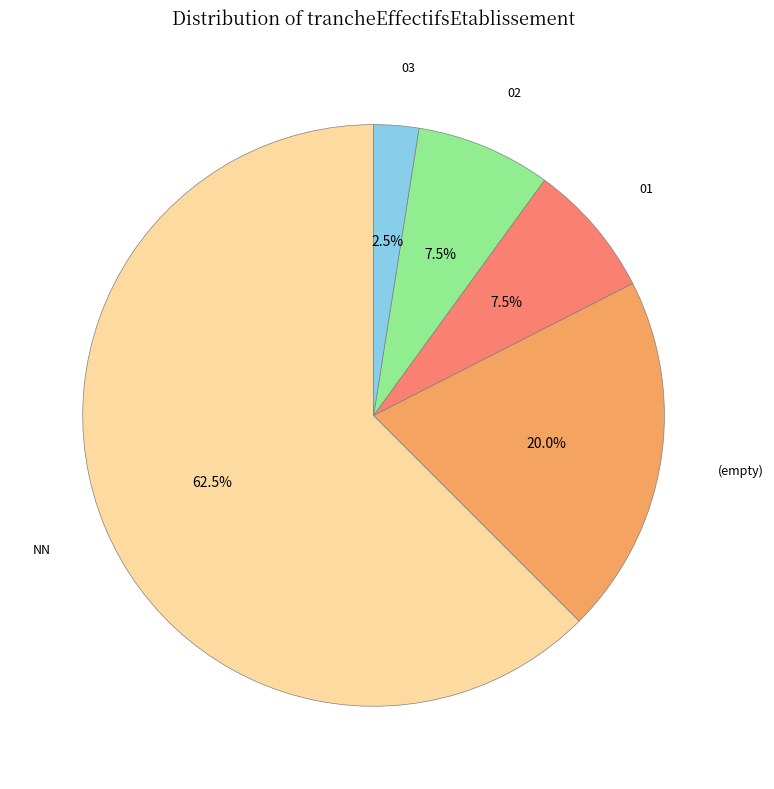

Is there a majority slice in this chart?

Yes